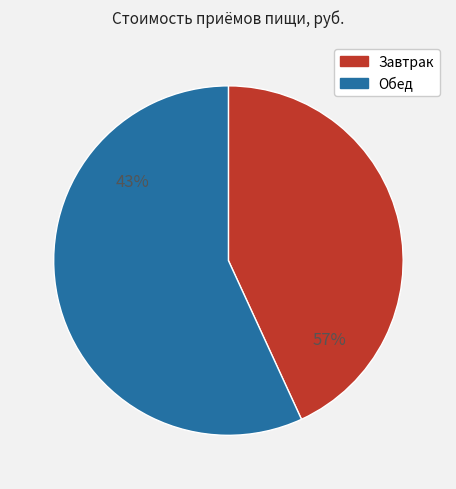

Is Завтрак the majority of the pie?

No